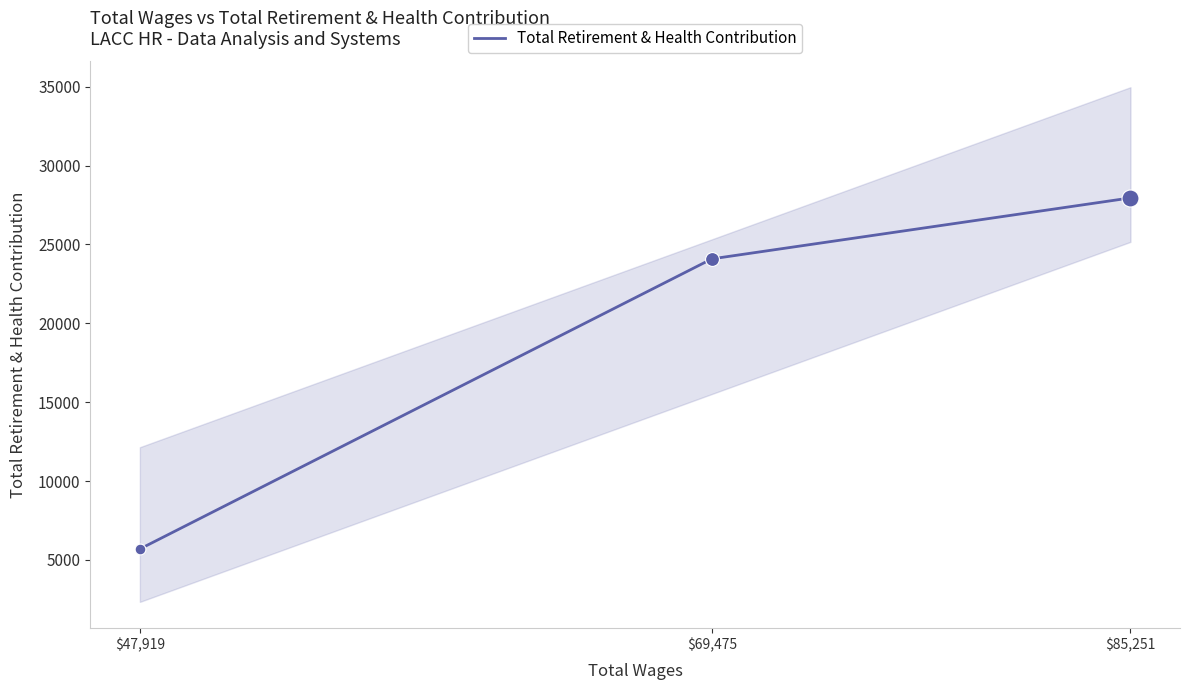

What is the change in value from $85,251 to $47,919?

-22255